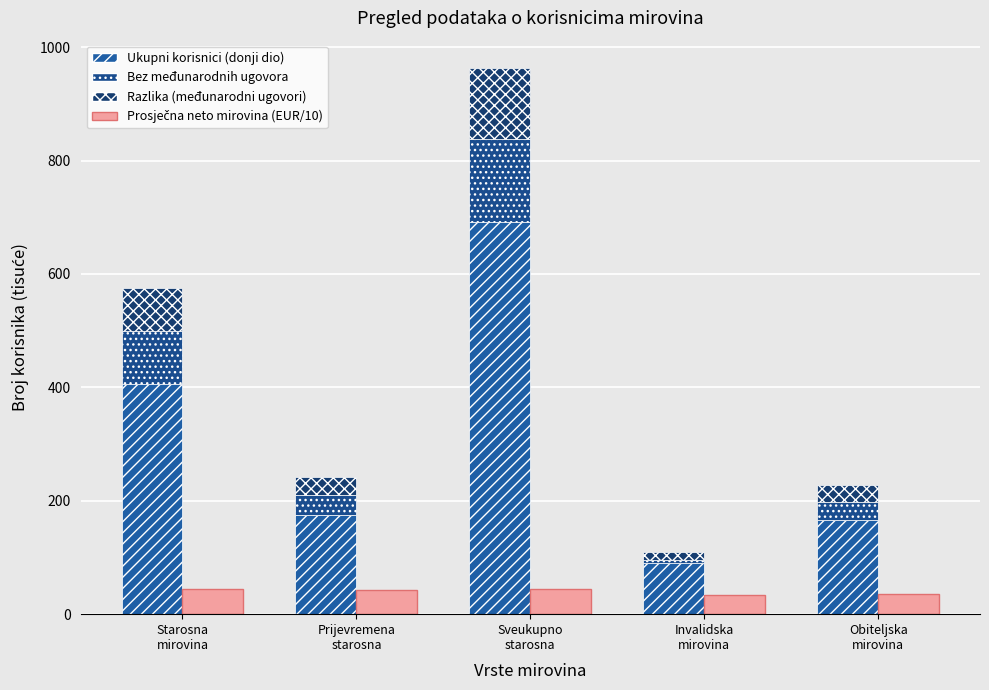

Rank the series at Sveukupno
starosna from lowest to highest value.

Prosječna neto mirovina (EUR/10), Razlika (međunarodni ugovori), Bez međunarodnih ugovora, Ukupni korisnici (donji dio)